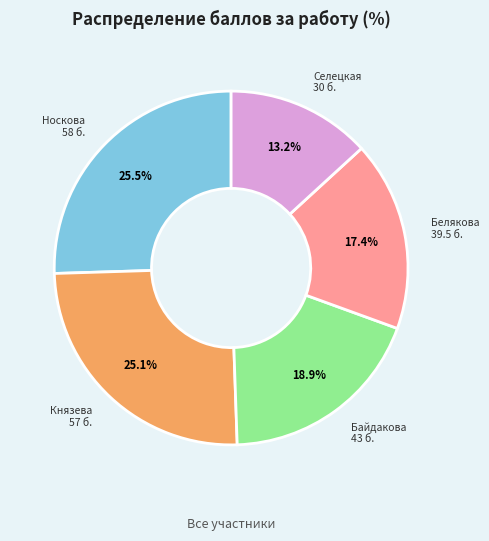

How many slices are in this pie chart?

5